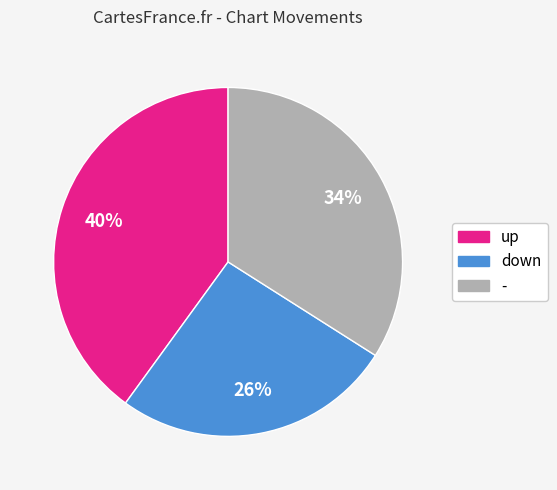

Is it true that - is 34% of the pie?

True